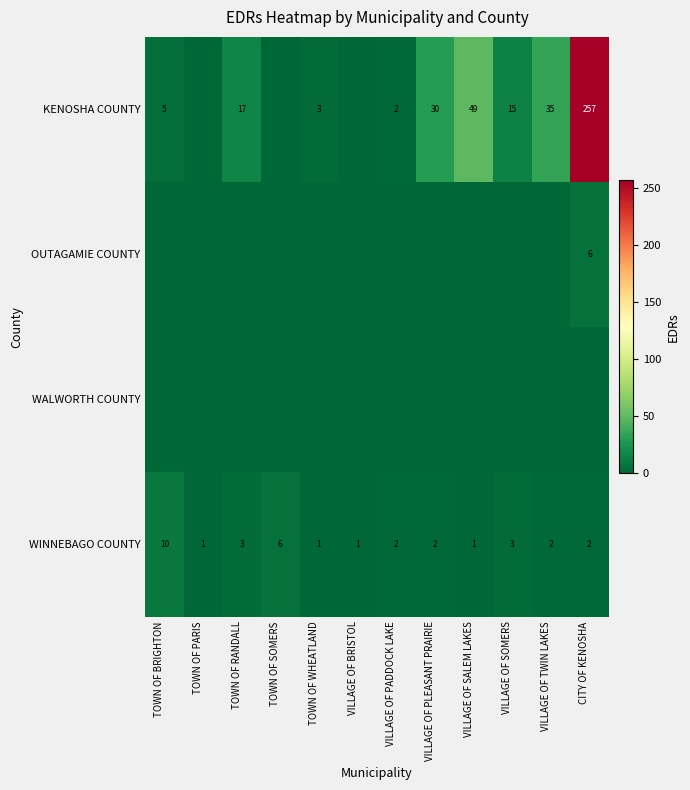

True or false: WINNEBAGO COUNTY has a value of 3 at VILLAGE OF PLEASANT PRAIRIE.

False